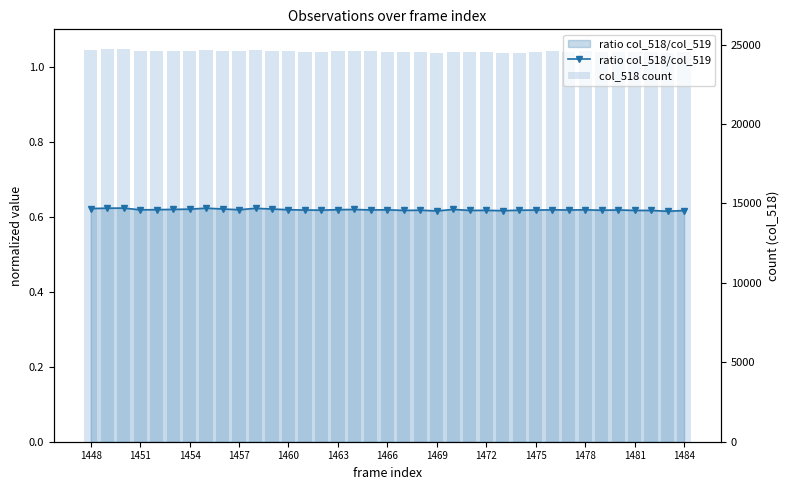

What is the average value of the col_518 count series?

24571.7